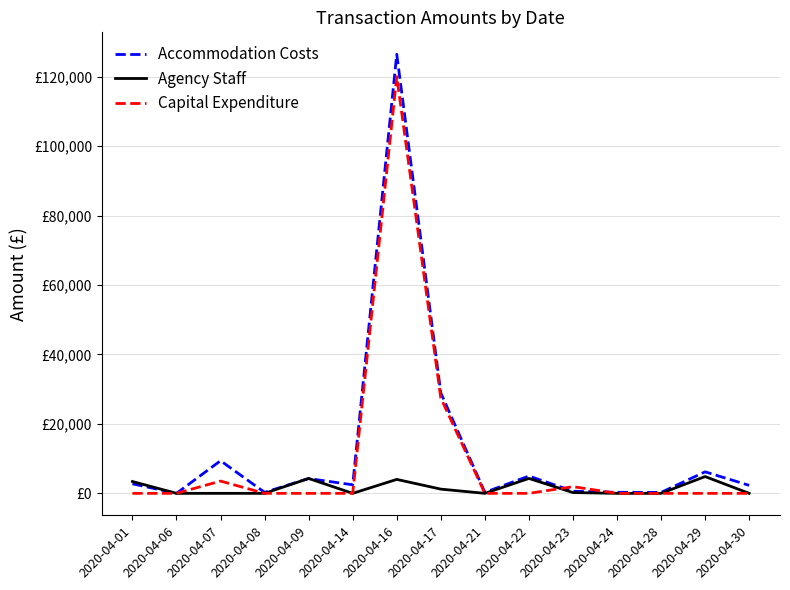

Which label corresponds to the smallest value in the chart?

2020-04-06